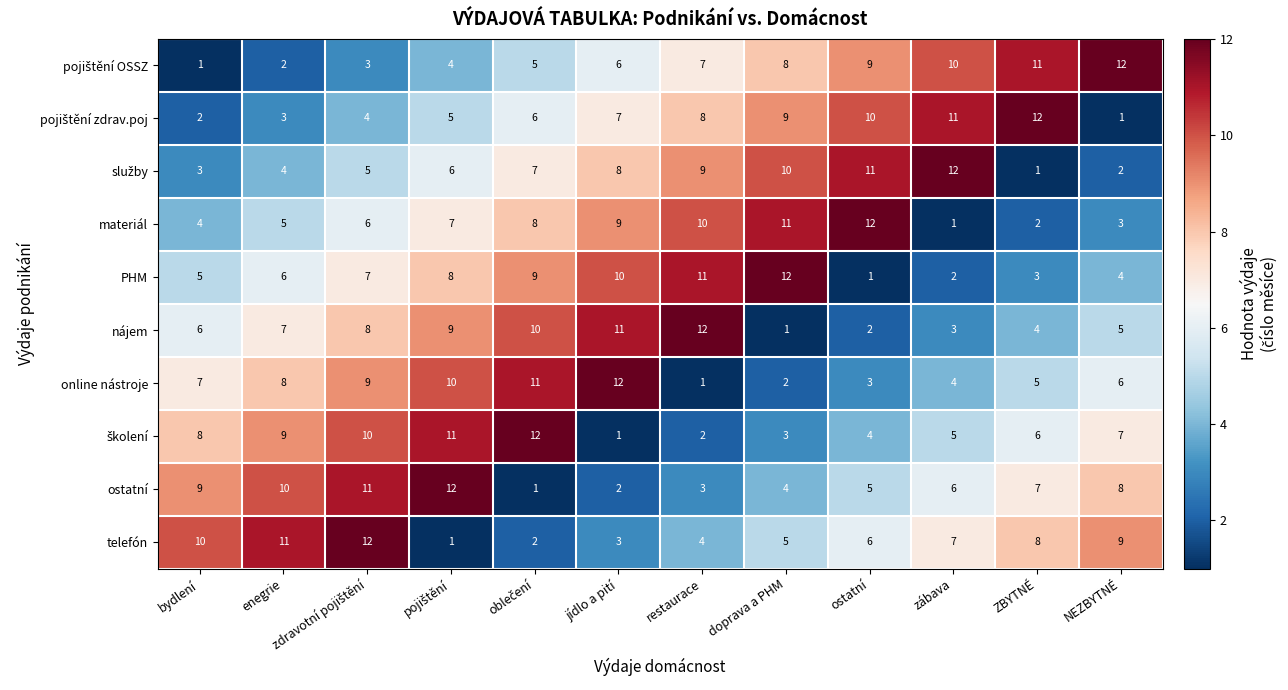

What is the total value across all series at ostatní?

63